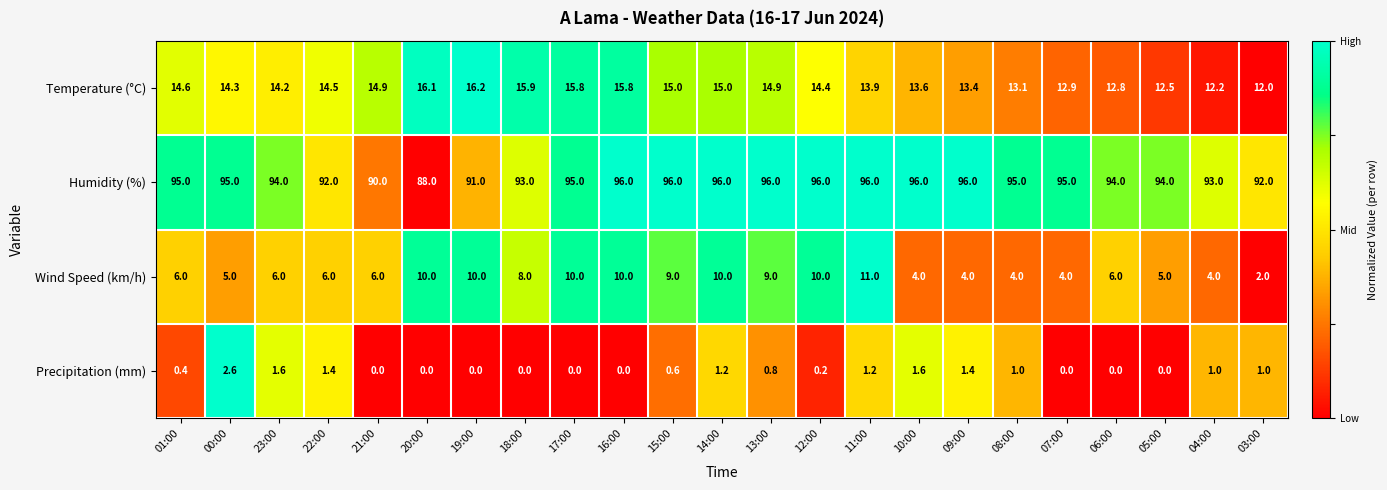

At how many categories does at least one series exceed 17?

23